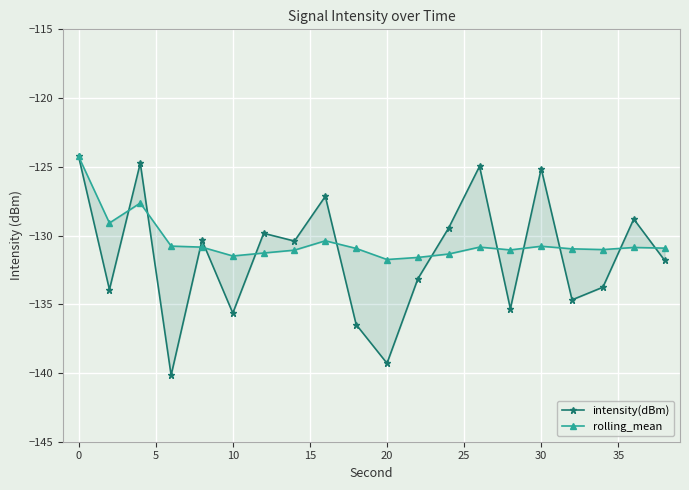

List the series in order of their peak value, highest first.

intensity(dBm), rolling_mean